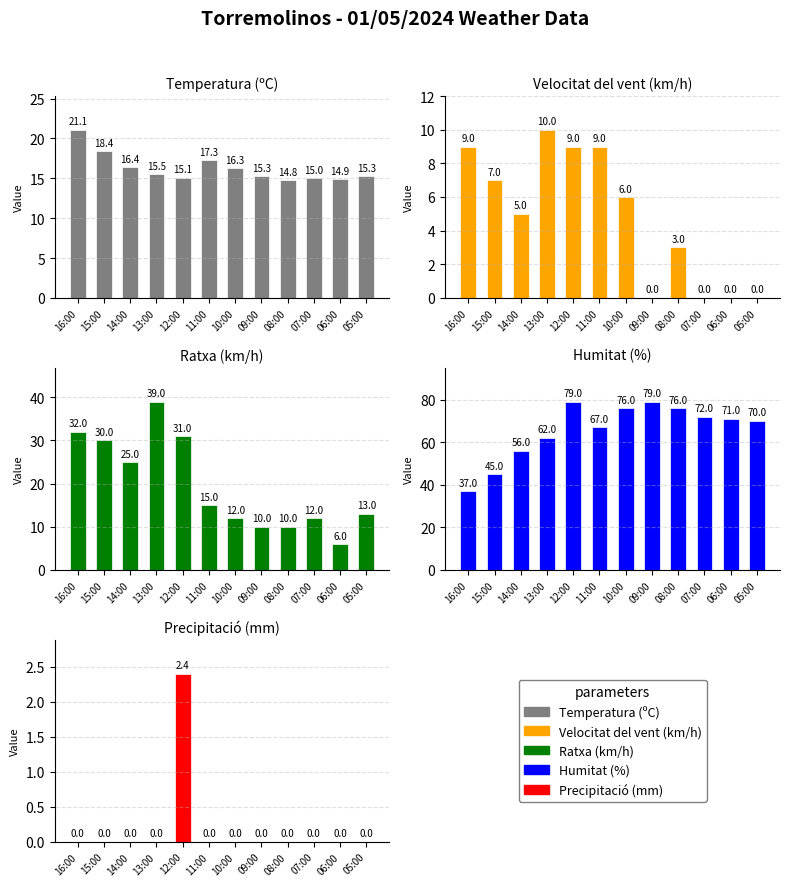

What is the average value of the Humitat (%) series?

65.8